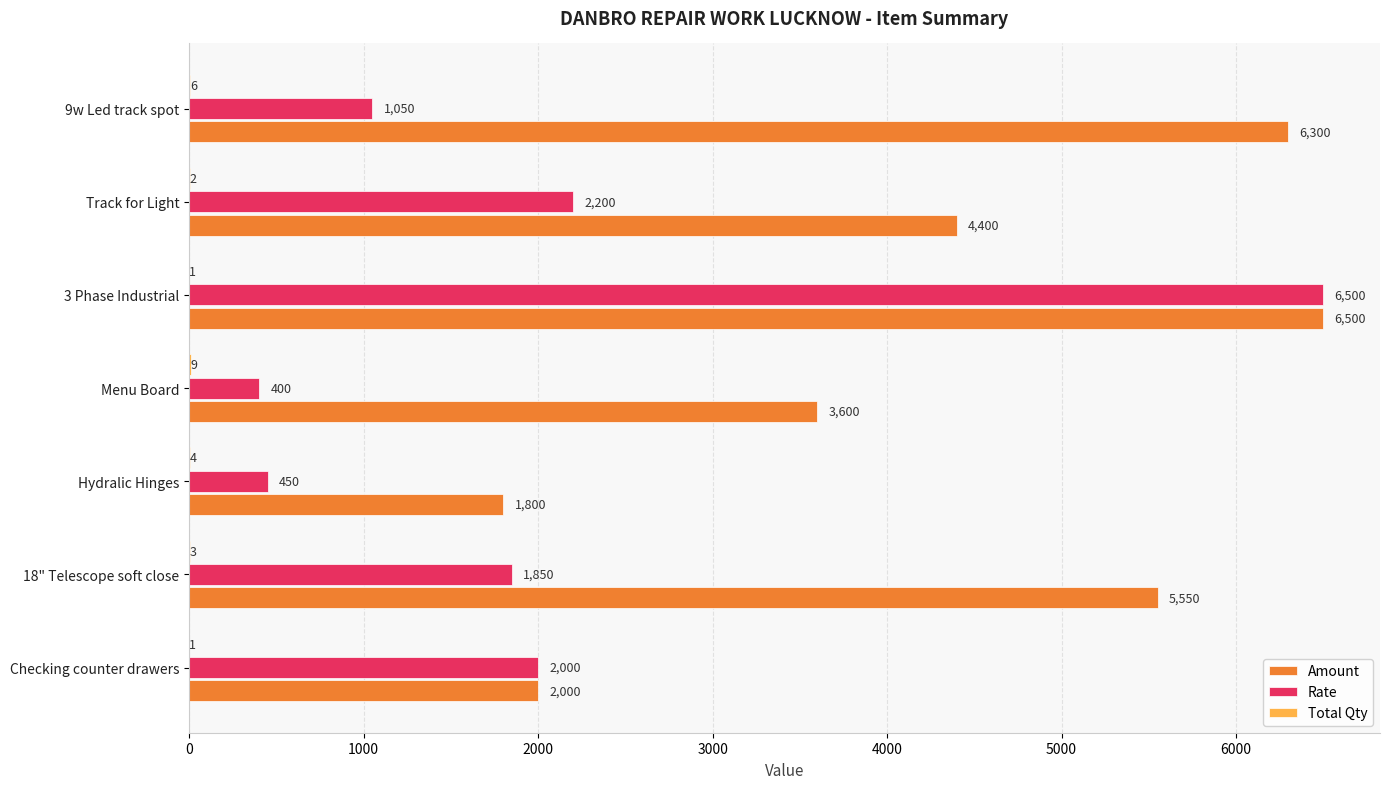

The Amount series shows 9729 at 18" Telescope soft close. True or false?

False